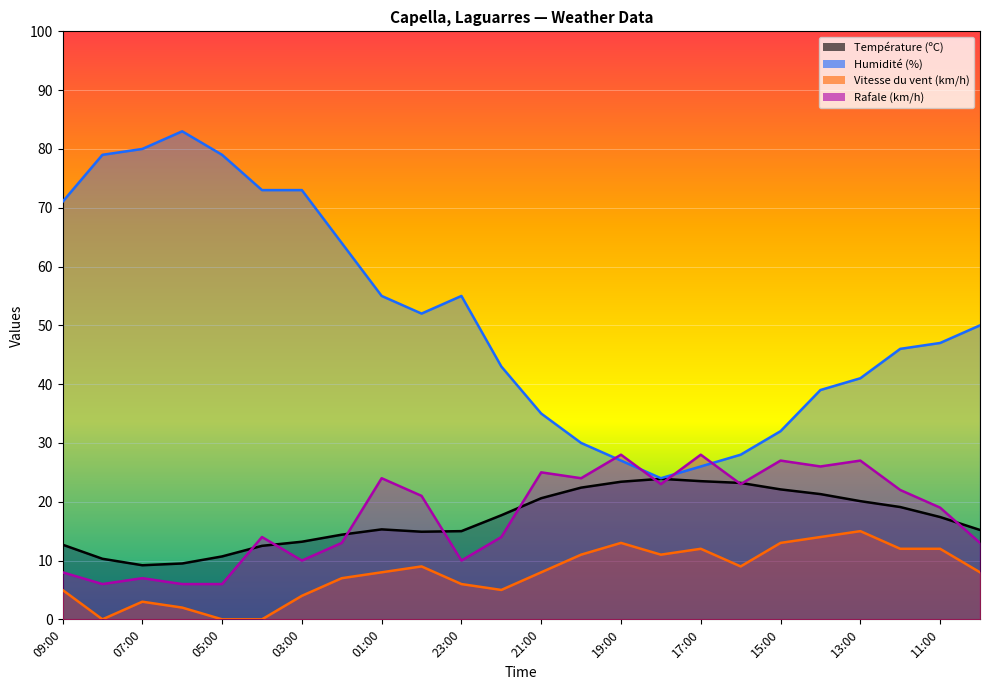

Is it true that Rafale (km/h) equals 23.0 at 16:00?

True